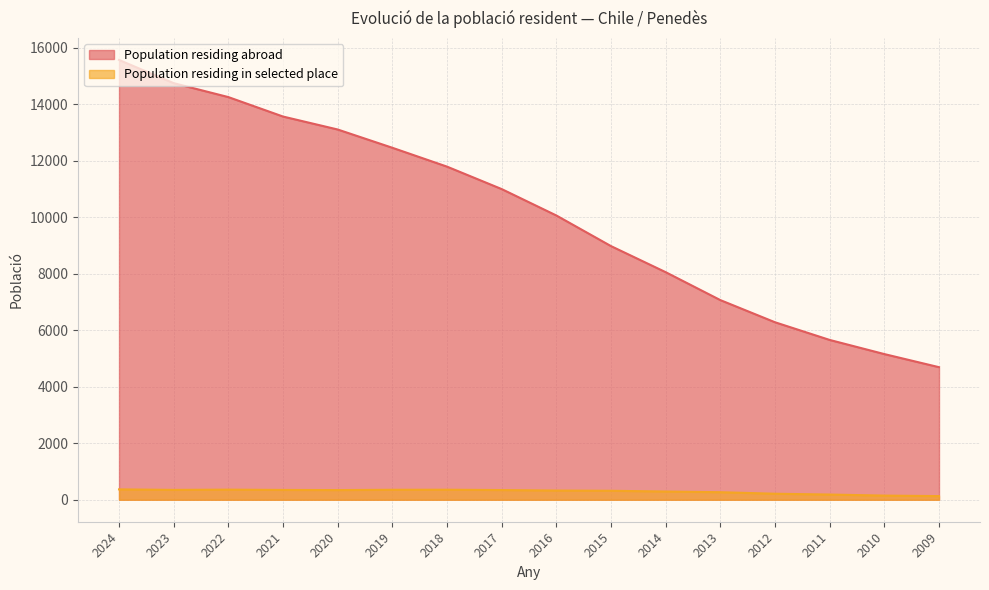

Where does the Population residing abroad series first go above 11003?

2024